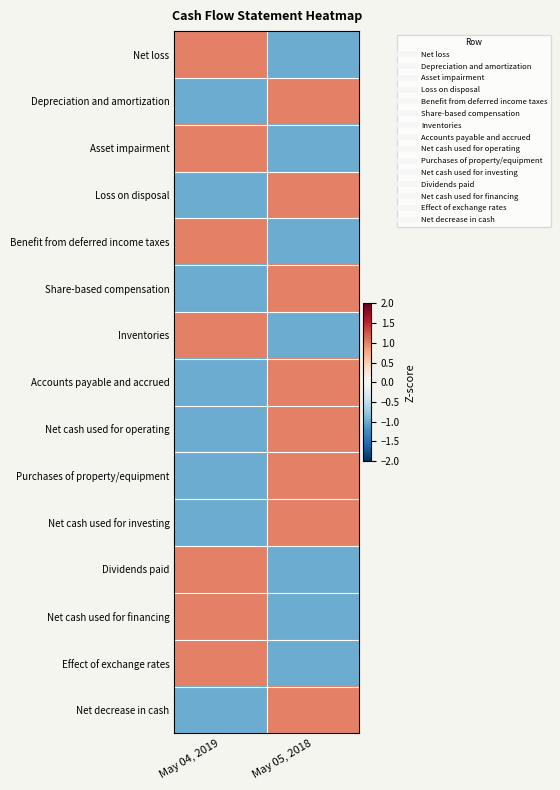

Which has a higher value, May 05, 2018 or May 04, 2019?

May 04, 2019